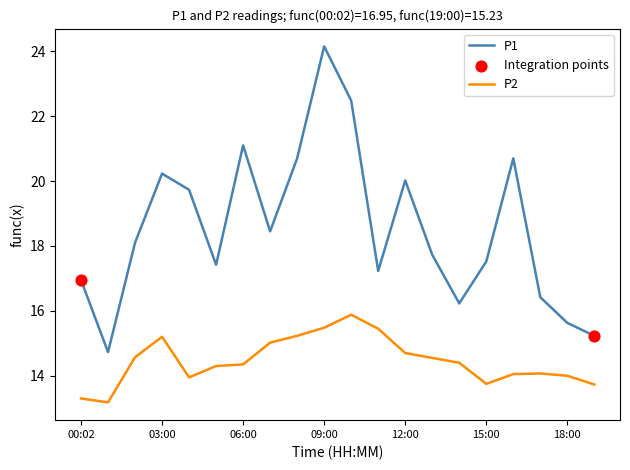

List the series in order of their overall mean, highest first.

P1, P2